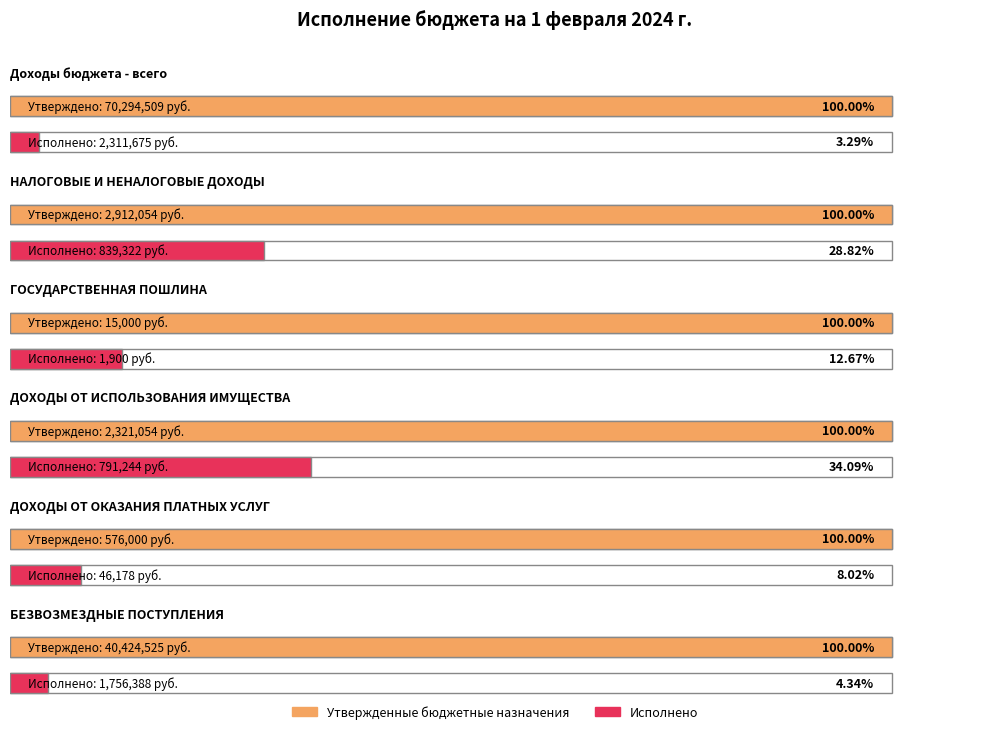

Does the chart contain stacked bars?

No